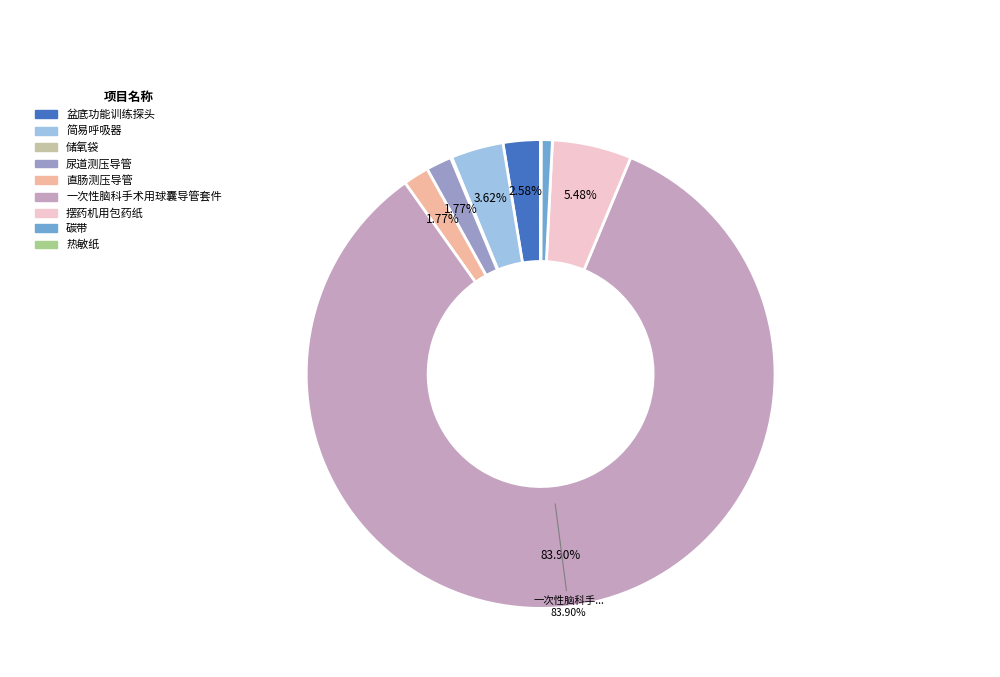

How much of the chart is everything except 盆底功能训练探头?

97.4%